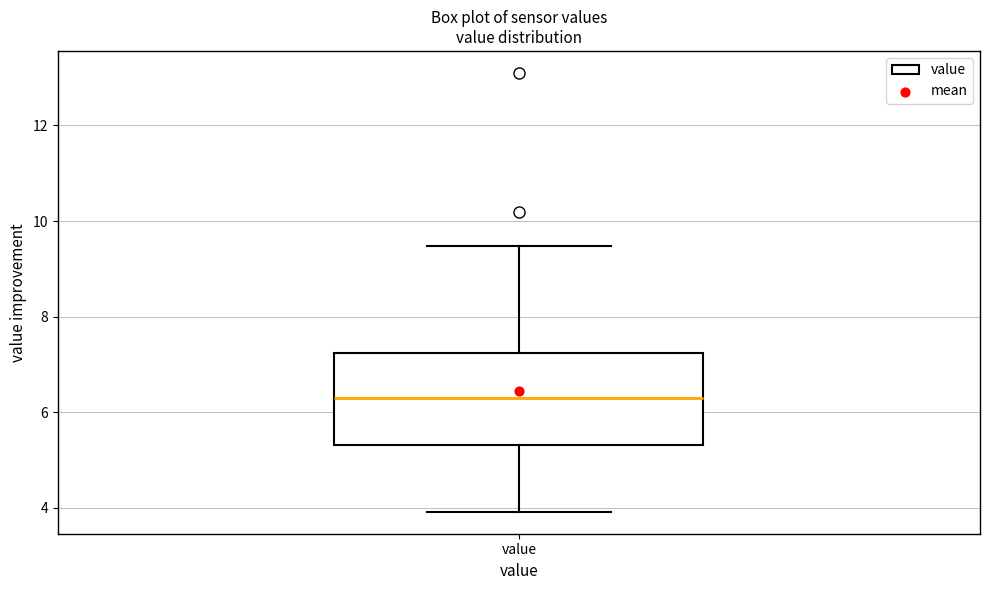

Where is the lower edge of the box for value on the y-axis? The values are not printed on the chart, so give them approximately, as read against the axis.

5.4